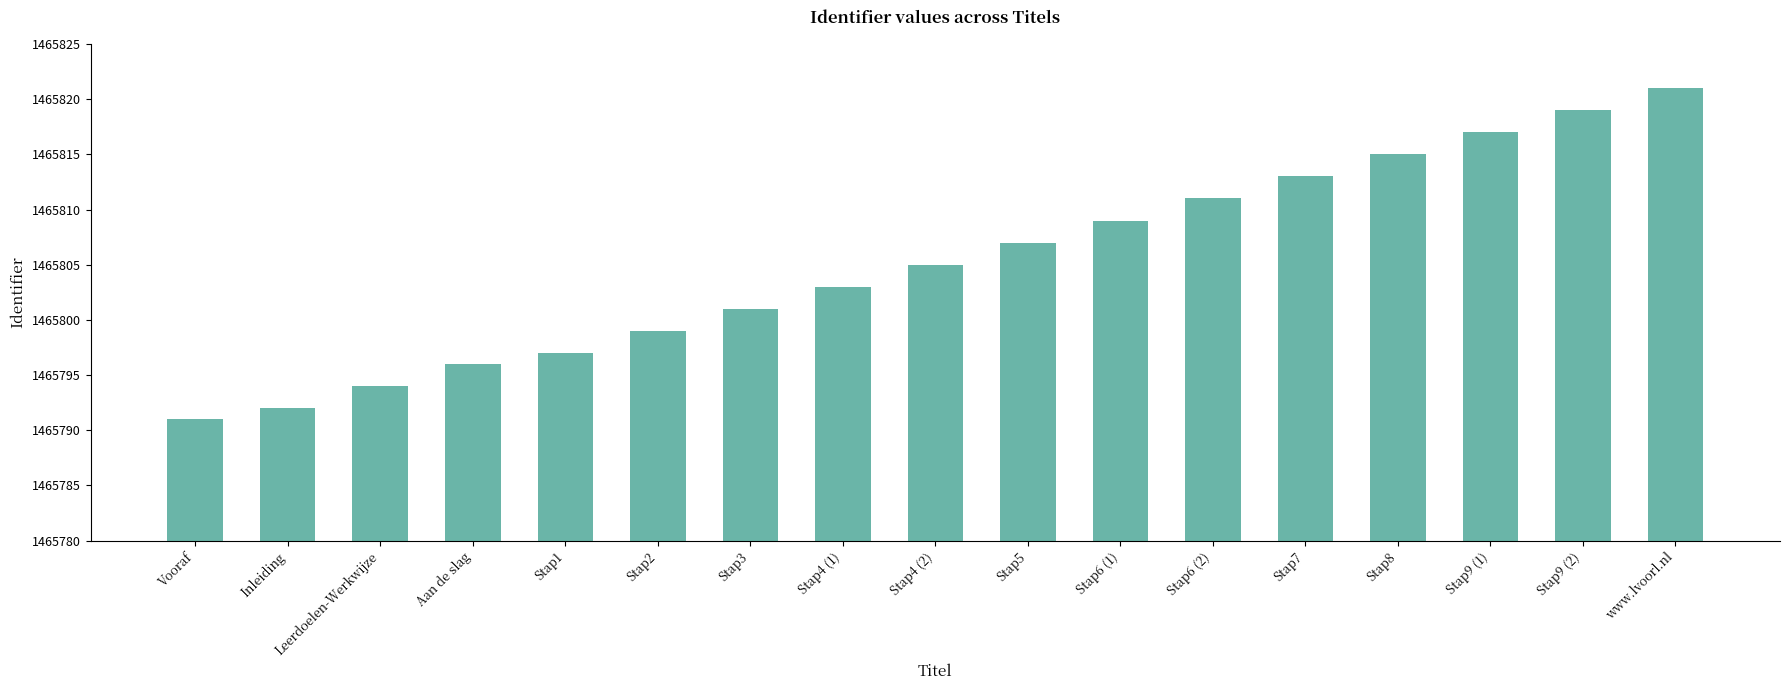

The value at Stap8 is 996922. True or false?

False